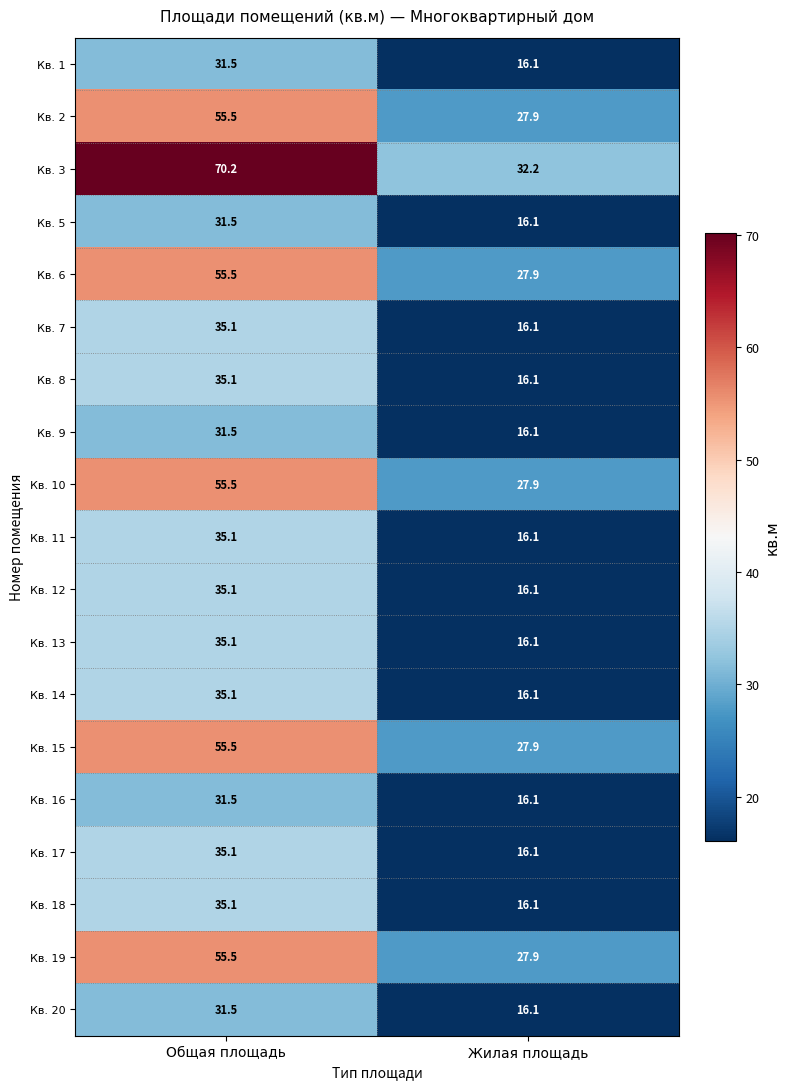

List the labels in order of Кв. 19 value, smallest first.

Жилая площадь, Общая площадь